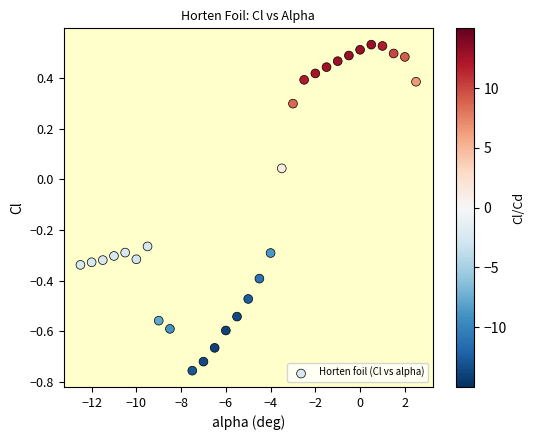

What is the range of X values (max minus min)?

15.0